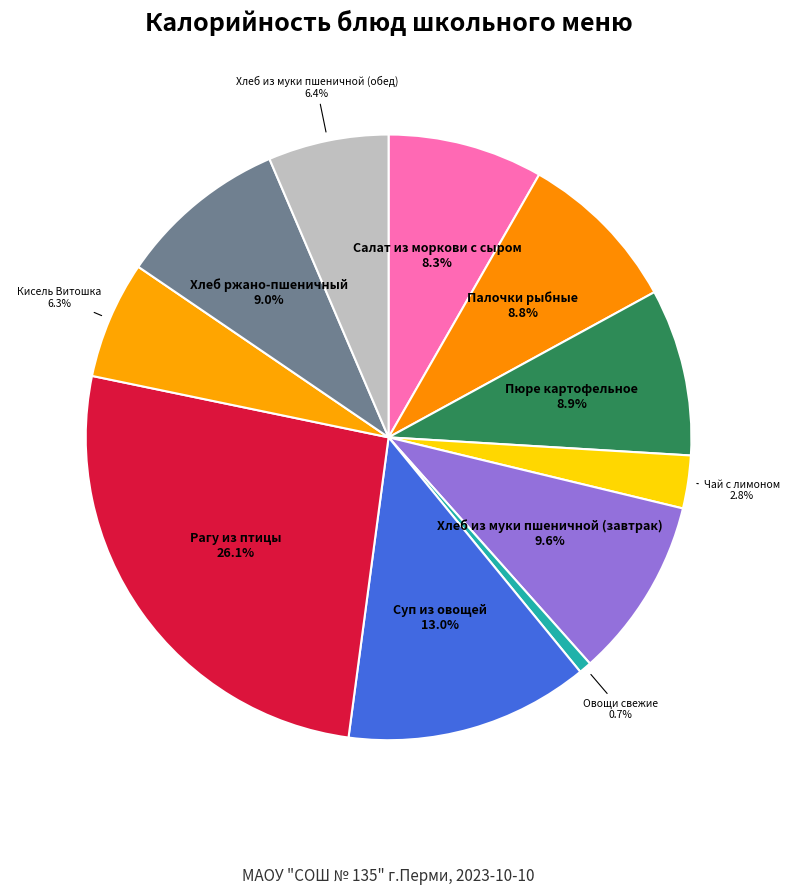

How many segments does this pie chart have?

11